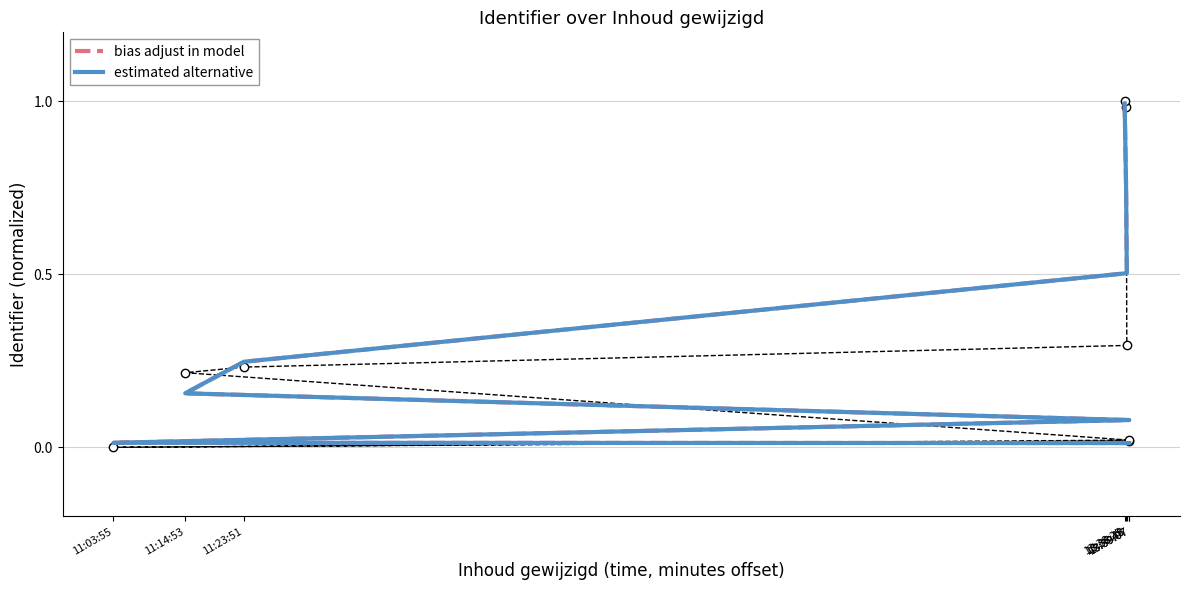

Reading left to right, what are all the values shown in this chart?

bias adjust in model: 13:39:07=0.0	11:03:55=0.0	13:39:07=0.1	11:14:53=0.2	11:23:51=0.2	13:38:45=0.5	13:38:38=0.8	13:38:25=1.0
estimated alternative: 13:39:07=0.0	11:03:55=0.0	13:39:07=0.1	11:14:53=0.2	11:23:51=0.2	13:38:45=0.5	13:38:38=0.8	13:38:25=1.0